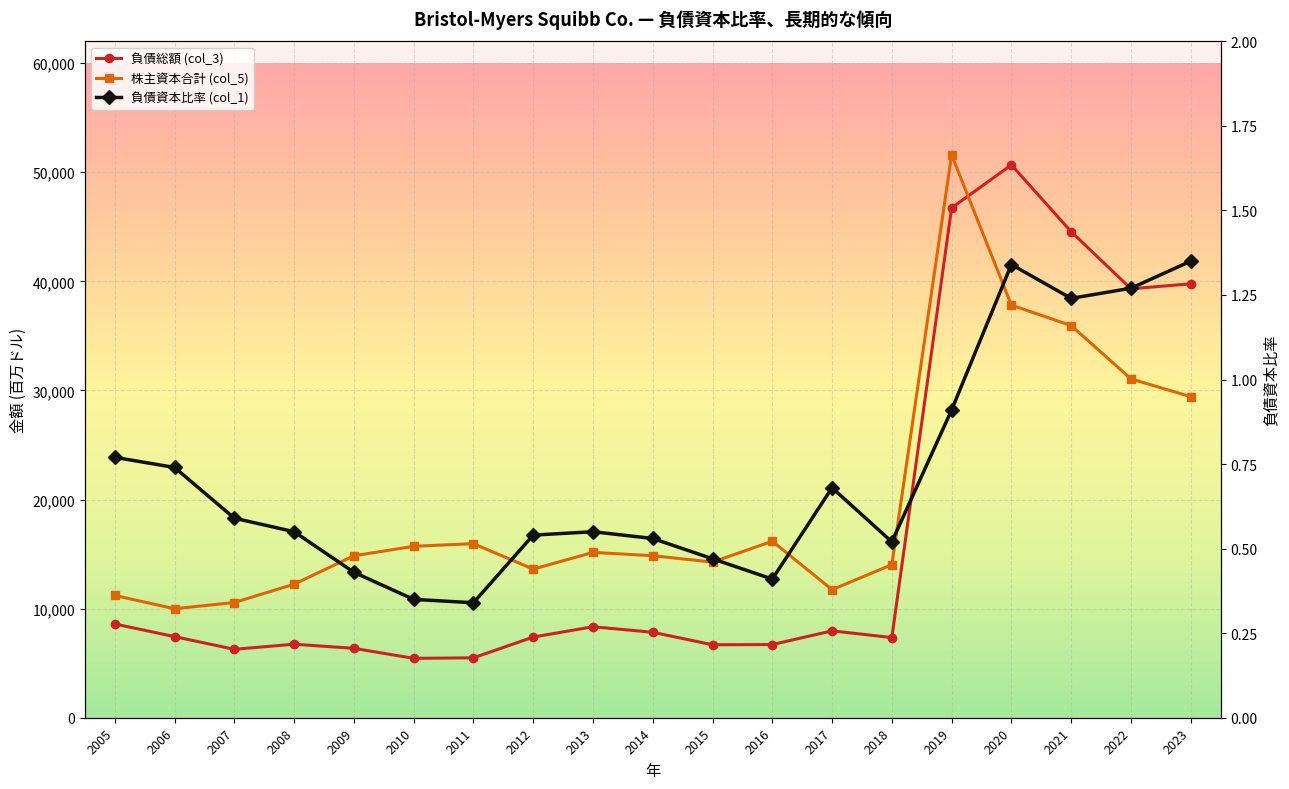

Which series has the widest spread of values?

負債総額 (col_3)